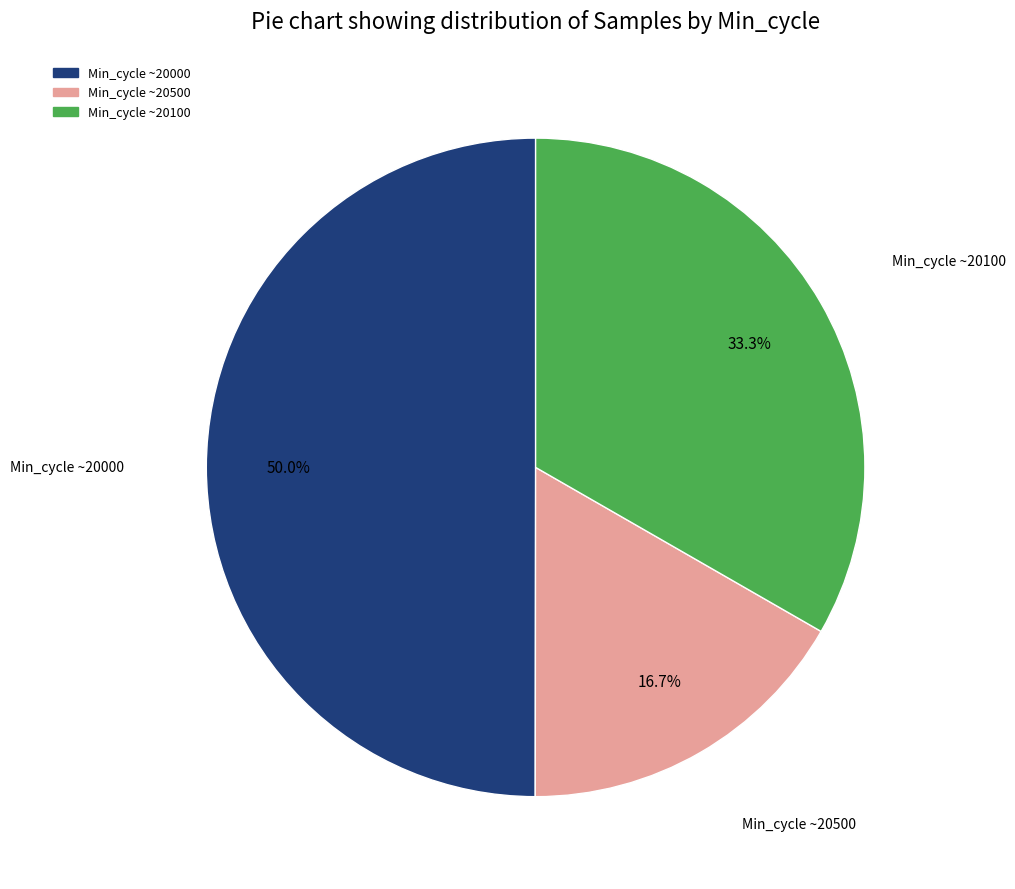

Count the number of slices in the pie.

3